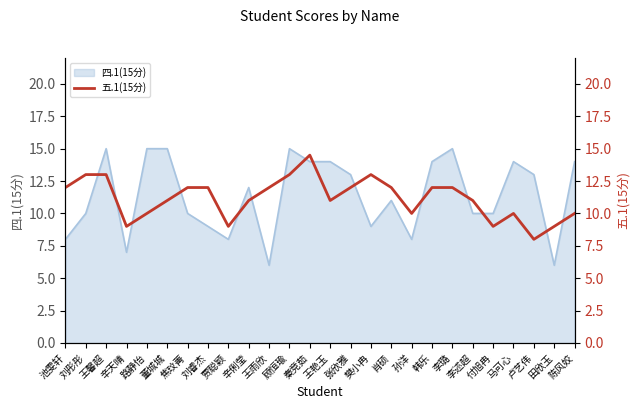

True or false: 四.1(15分) has a value of 14 at 韩乐.

True